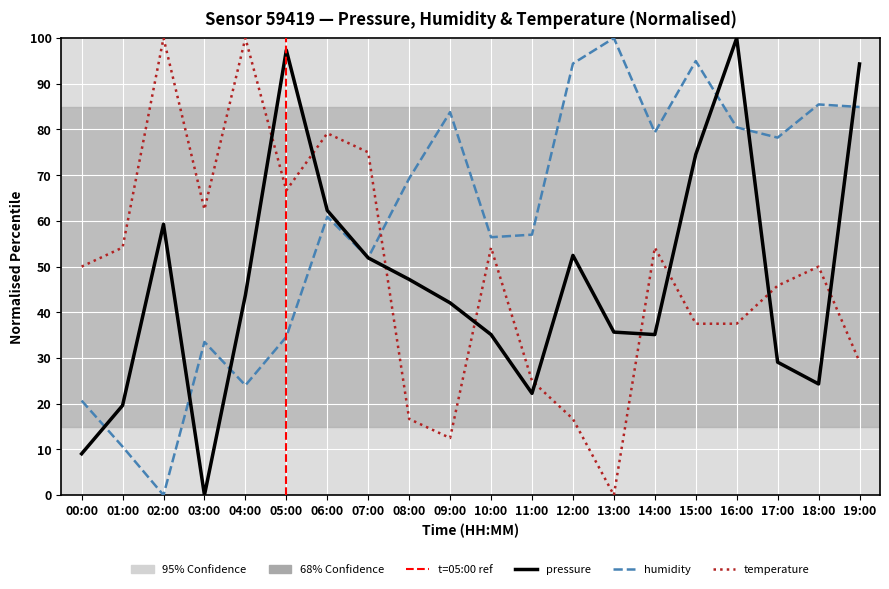

Does the chart display data point markers on the line(s)?

No